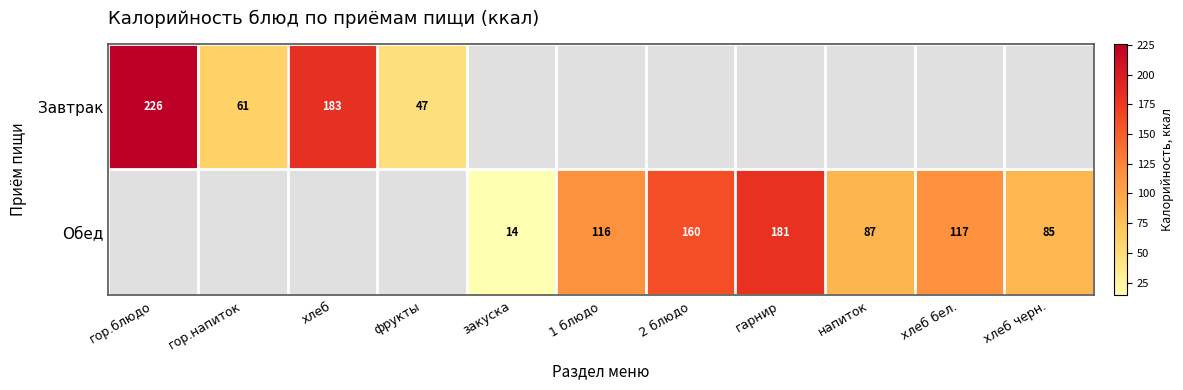

The Обед series shows 156 at напиток. True or false?

False